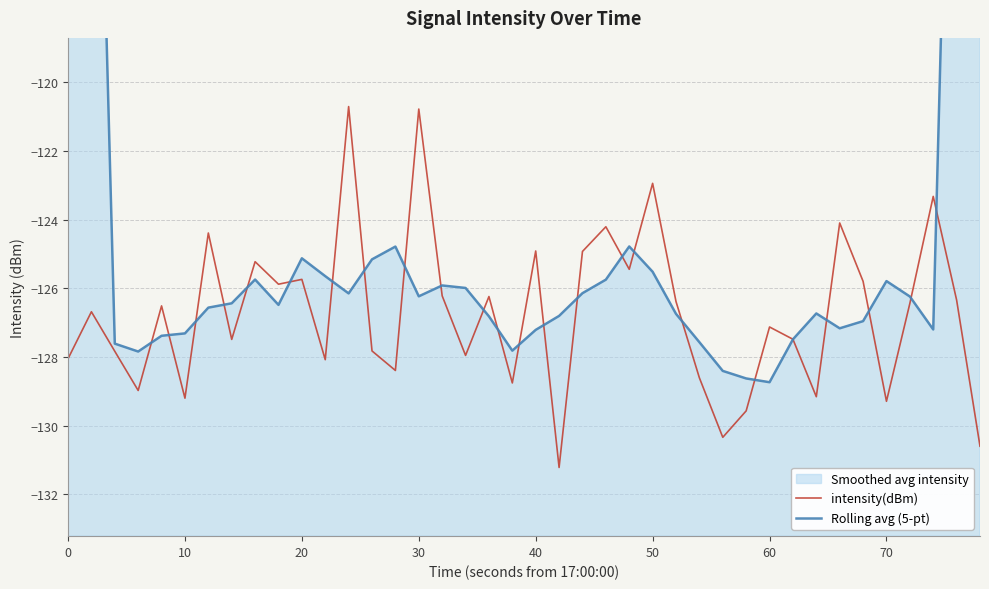

What is the maximum value for Rolling avg (5-pt)?

-76.1